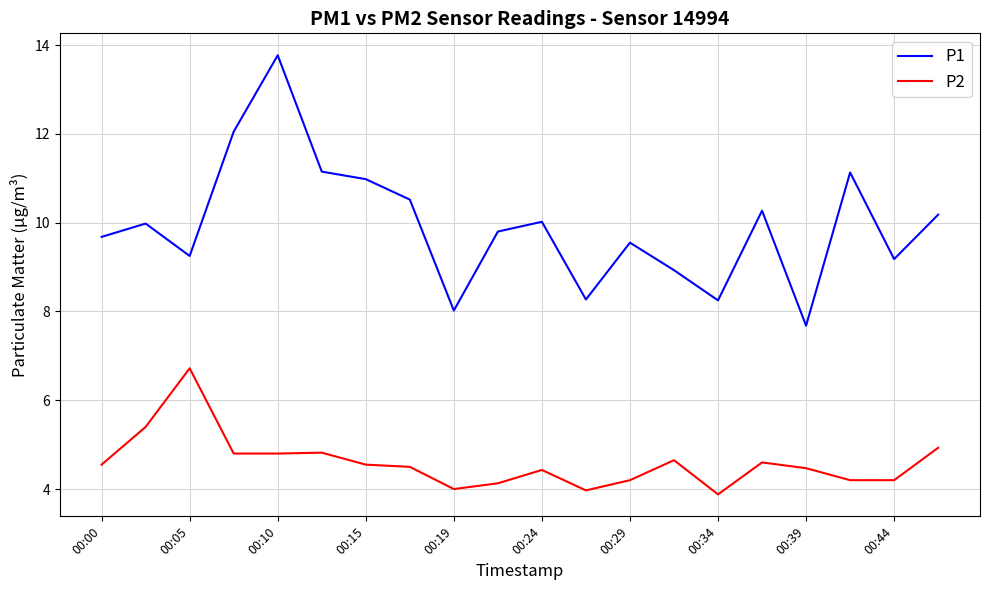

Which series has the largest total across all categories?

P1